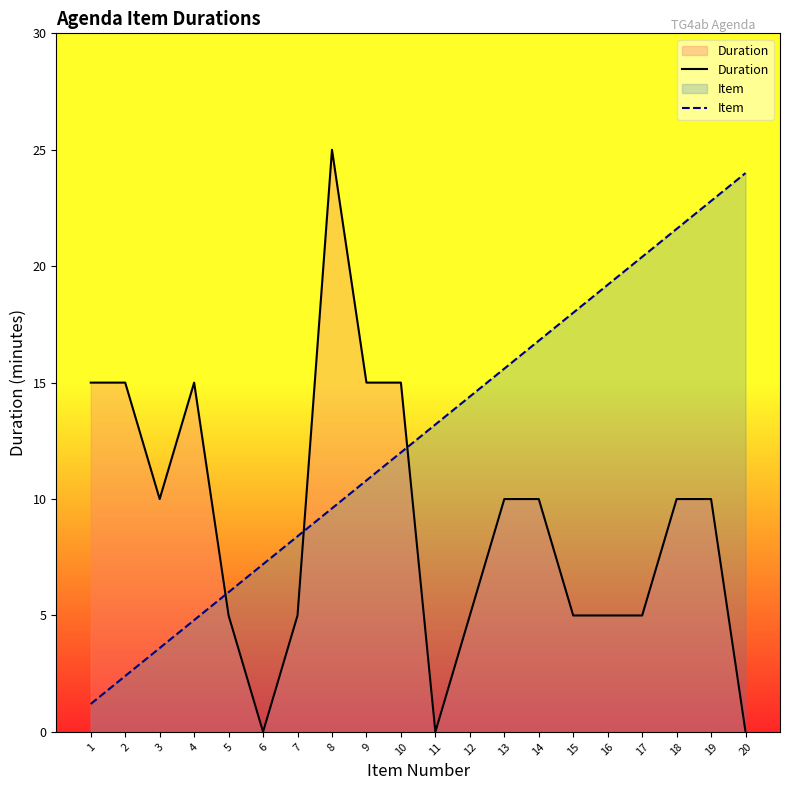

What are all the series names shown in the legend?

Duration, Item